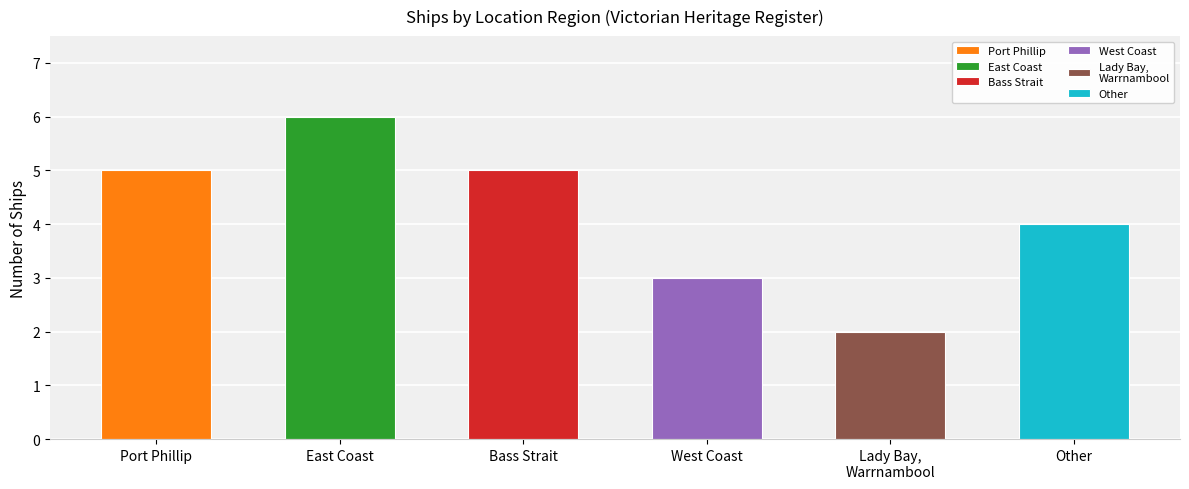

Does the chart contain any negative values?

No